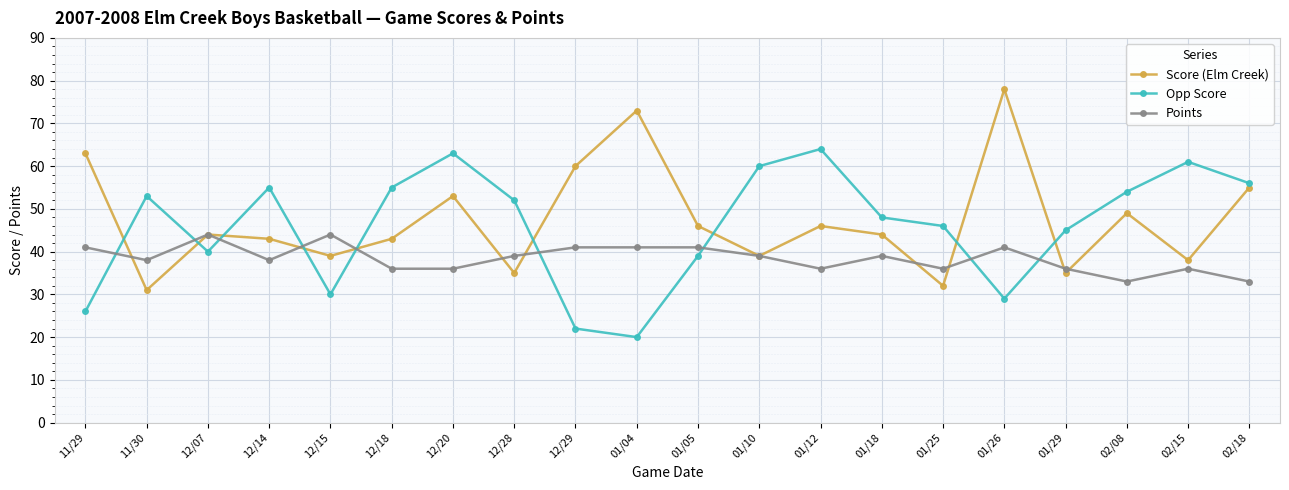

Between which two adjacent categories do Score (Elm Creek) and Opp Score first intersect?

11/29 and 11/30